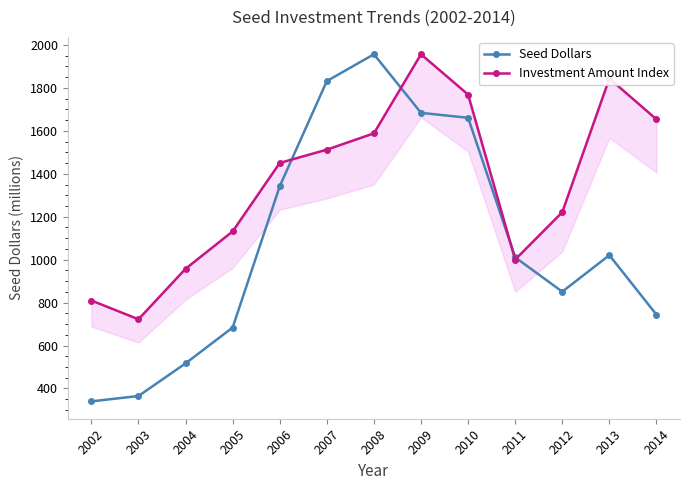

The value of Investment Amount Index at 2013 is 1844.0. True or false?

True